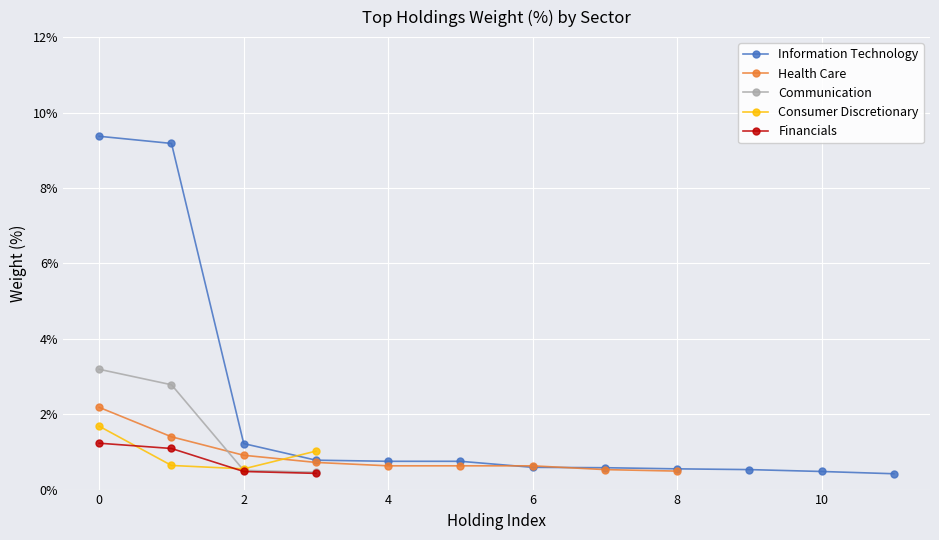

Which series has the largest range (max minus min)?

Information Technology